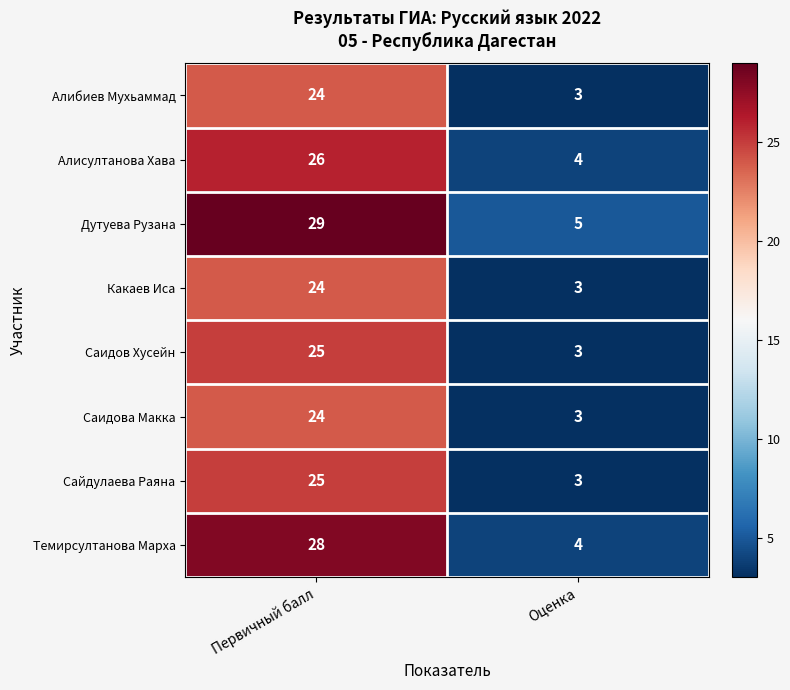

Is it true that Темирсултанова Марха equals 16 at Первичный балл?

False